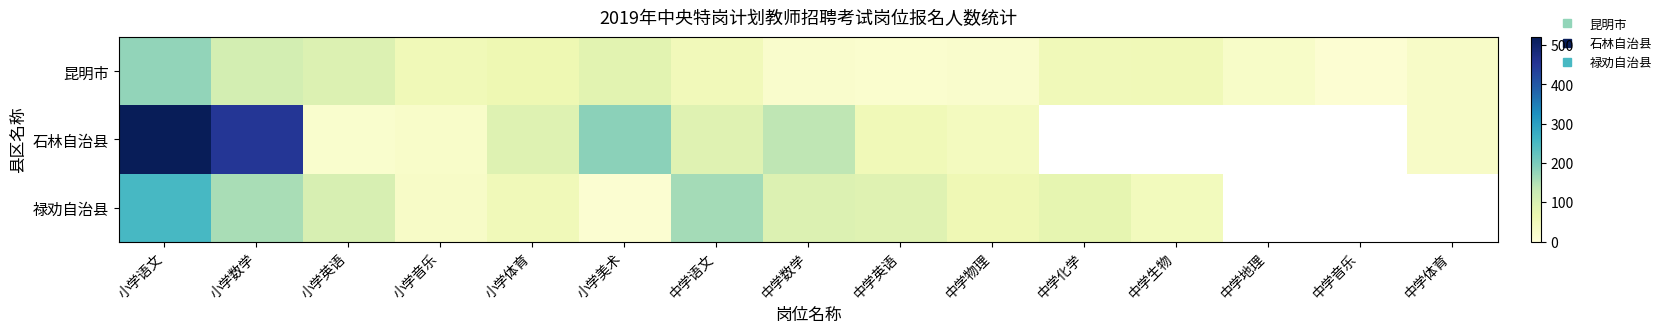

What is the total value across all series at 小学体育?

202.0